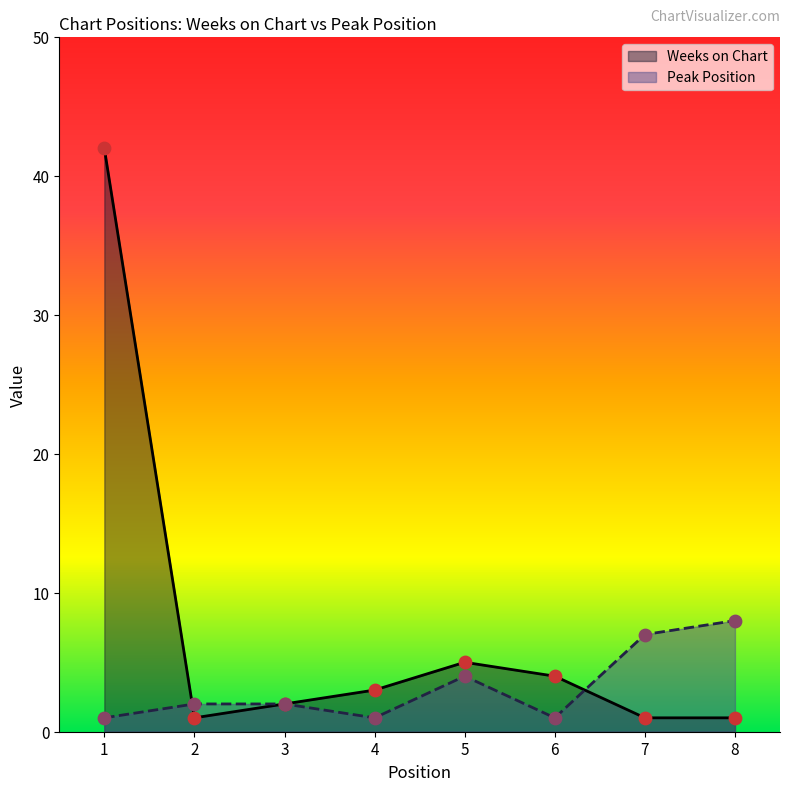

Which series has the largest Y range (max minus min)?

Weeks on Chart